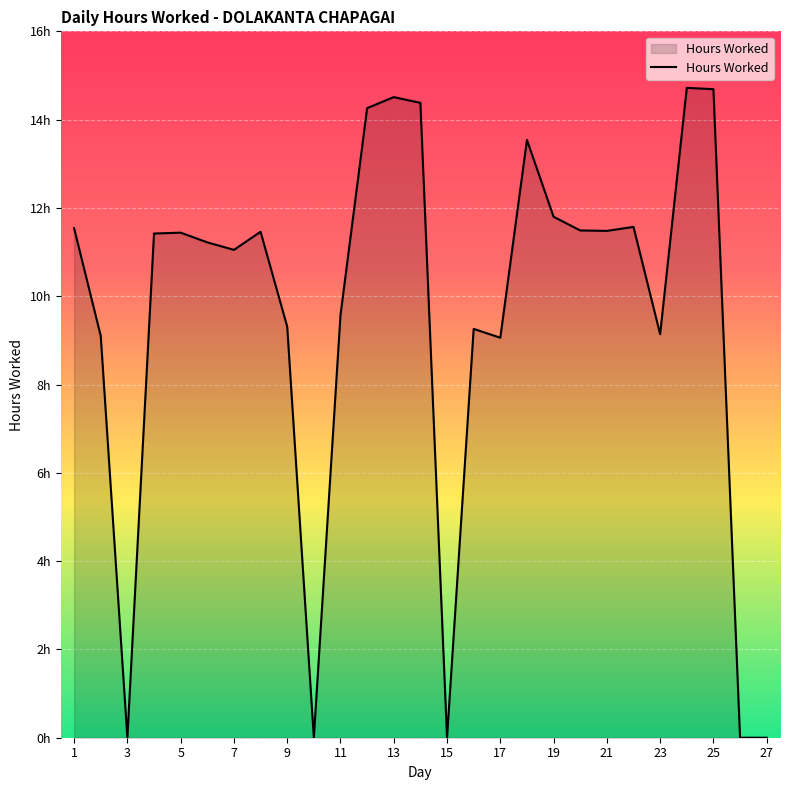

What is the average value?

9.5